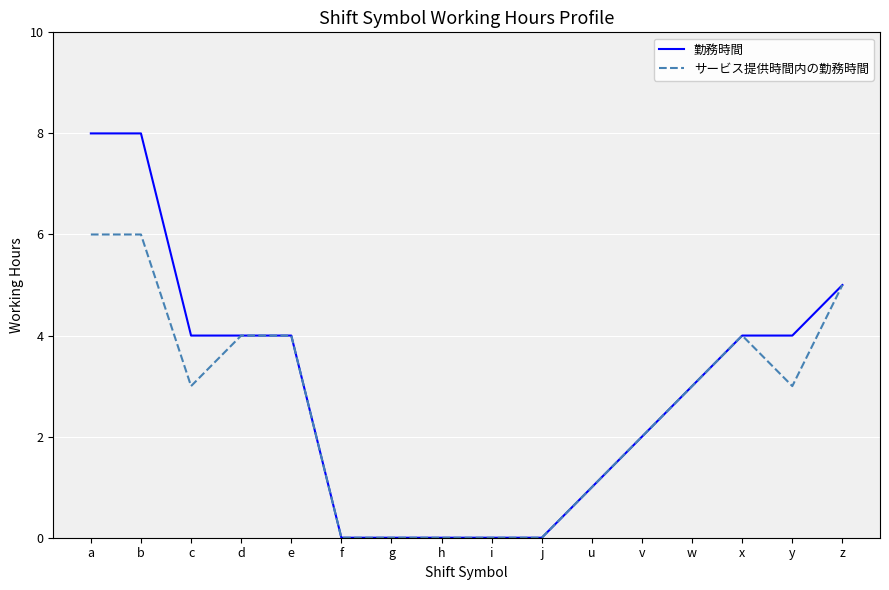

List the series in order of their peak value, lowest first.

サービス提供時間内の勤務時間, 勤務時間